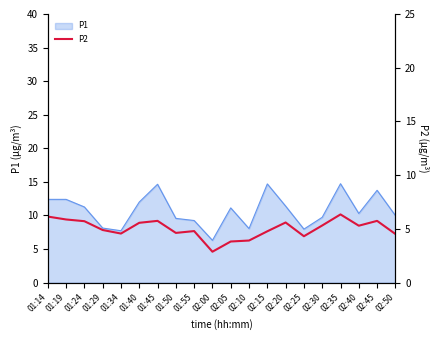

What is the smallest value displayed?

2.9